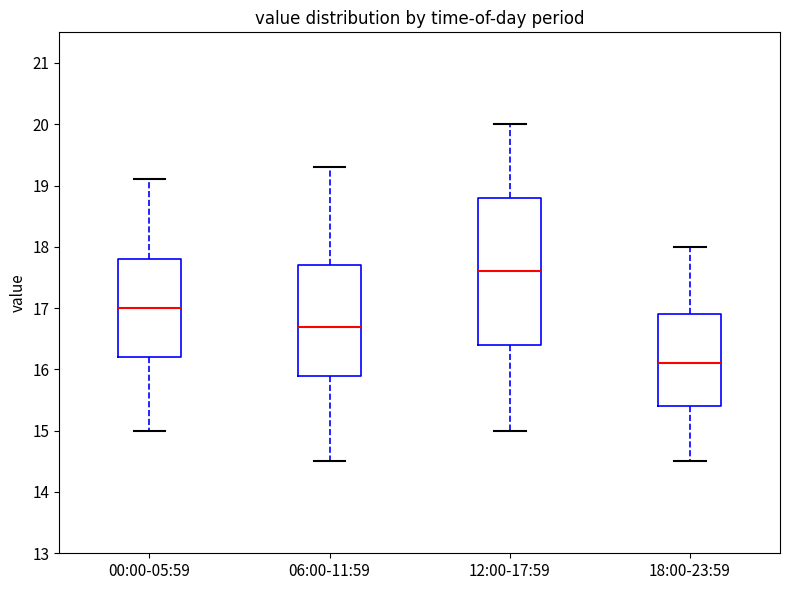

Which box has the highest median line?

12:00-17:59